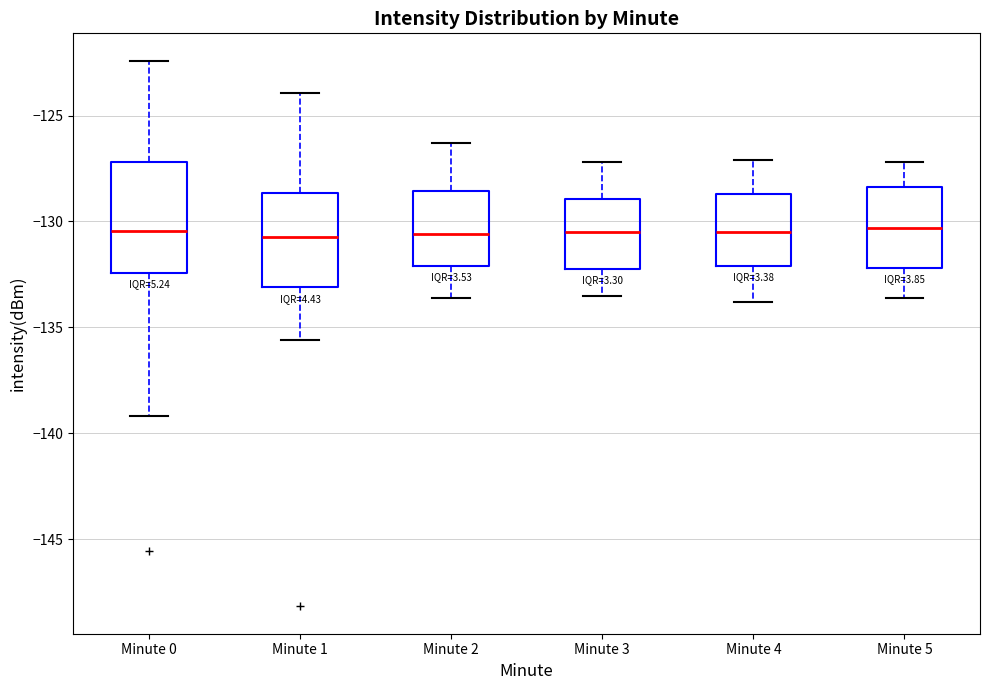

Comparing the boxes themselves (not the whiskers), which one is the tallest?

Minute 0